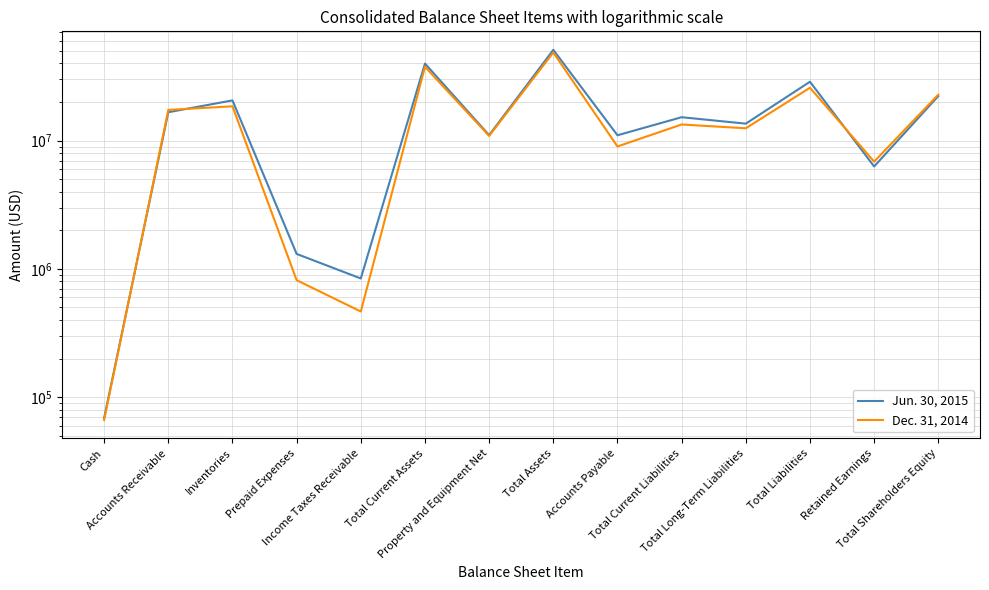

What is the highest value of the Jun. 30, 2015 series?

51074469